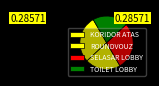

Which category has the smallest portion of the pie?

TOILET LOBBY